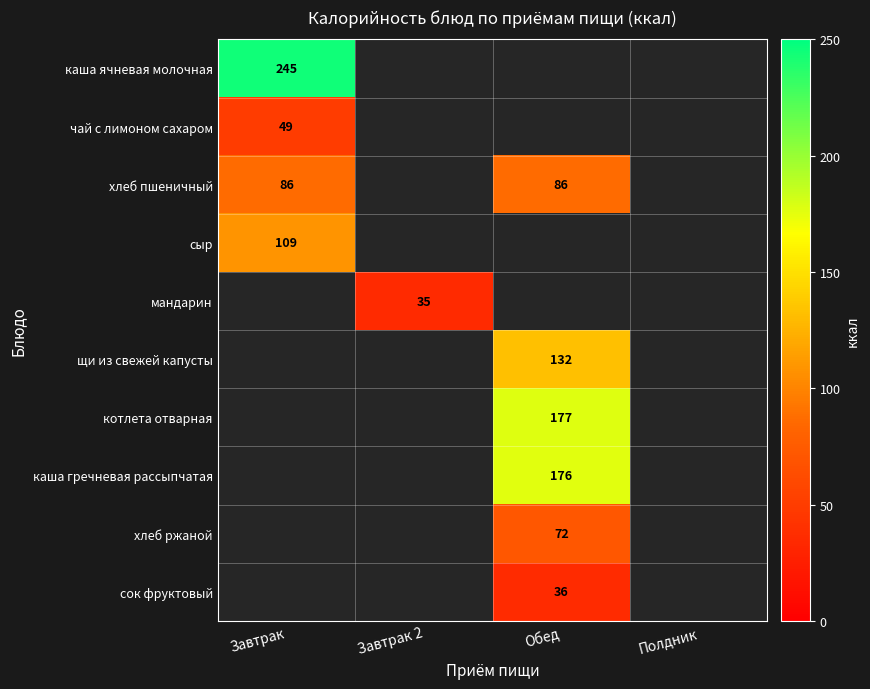

The value of щи из свежей капусты at Обед is 132. True or false?

True